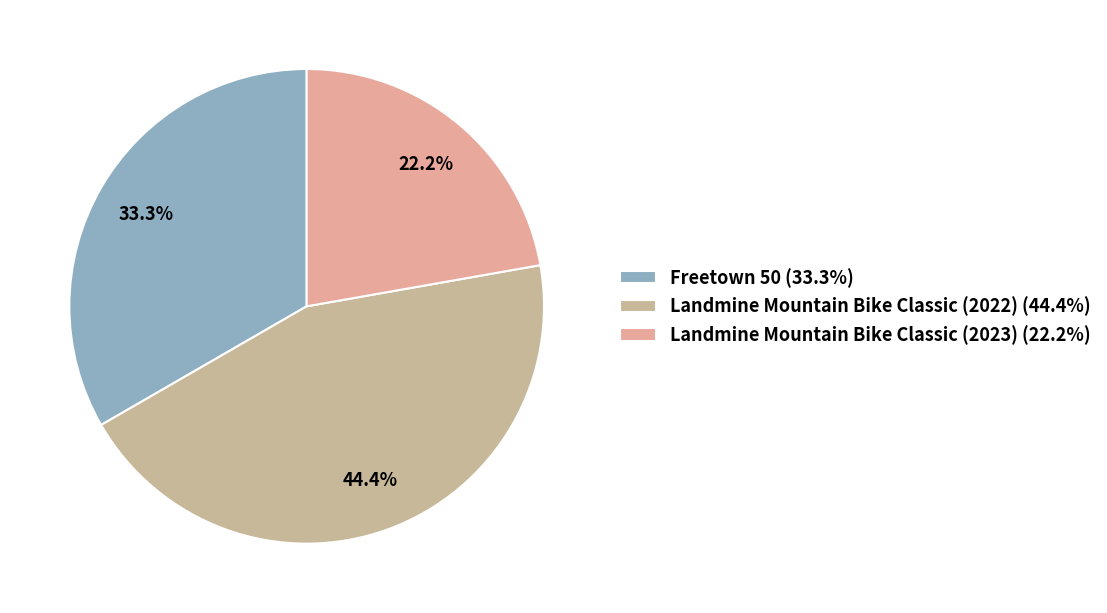

Combined, do Landmine Mountain Bike Classic (2022) and Freetown 50 account for over 50%?

Yes